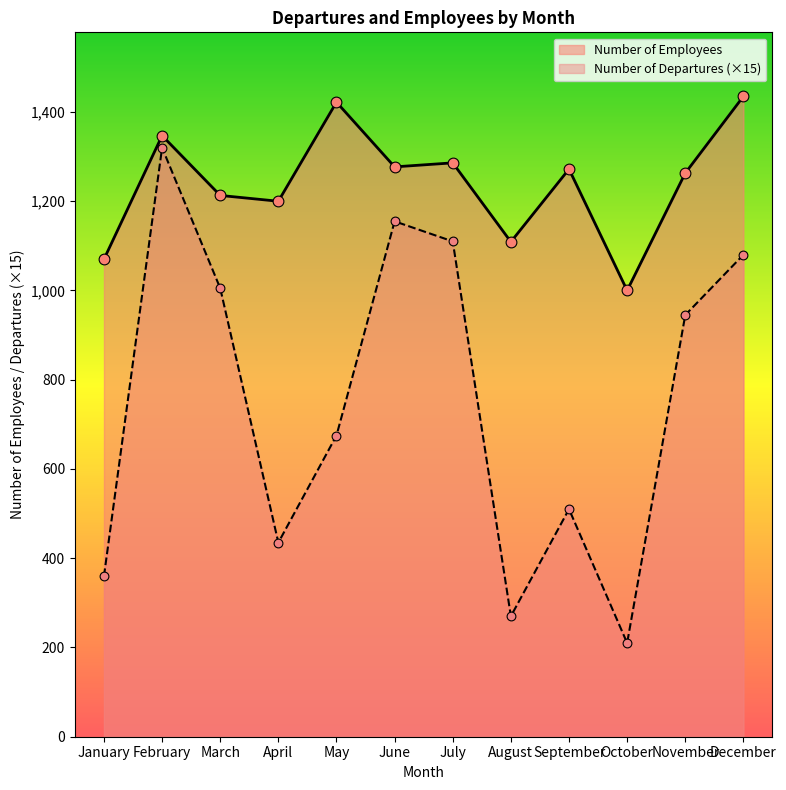

Which series reaches the minimum Y coordinate?

Number of Departures